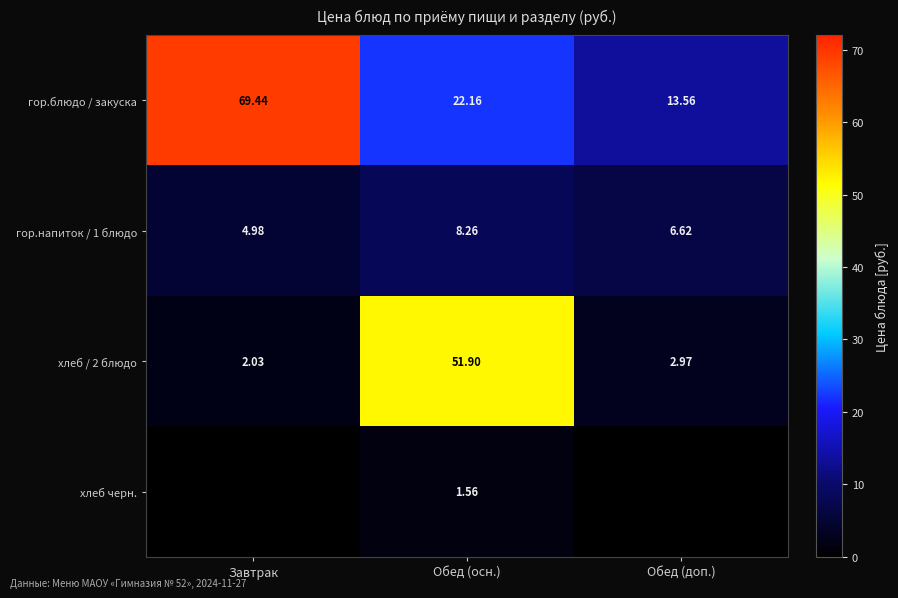

Where is гор.напиток / 1 блюдо nearest to the value 6?

Обед (доп.)